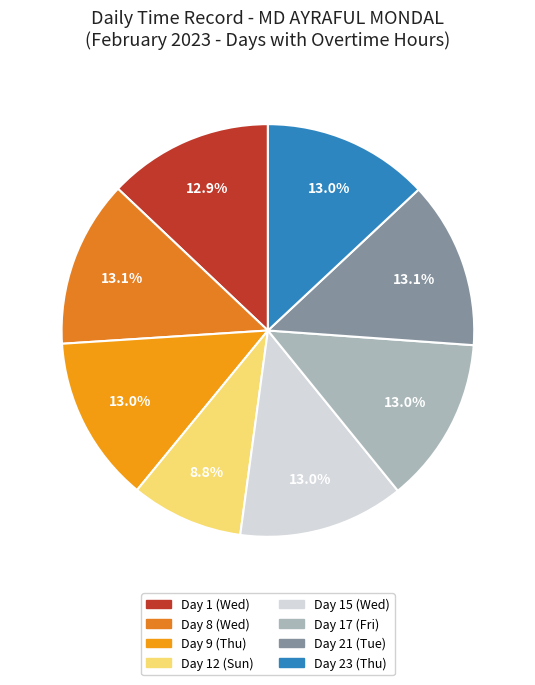

The Day 1 (Wed) slice represents 25% of the pie. True or false?

False